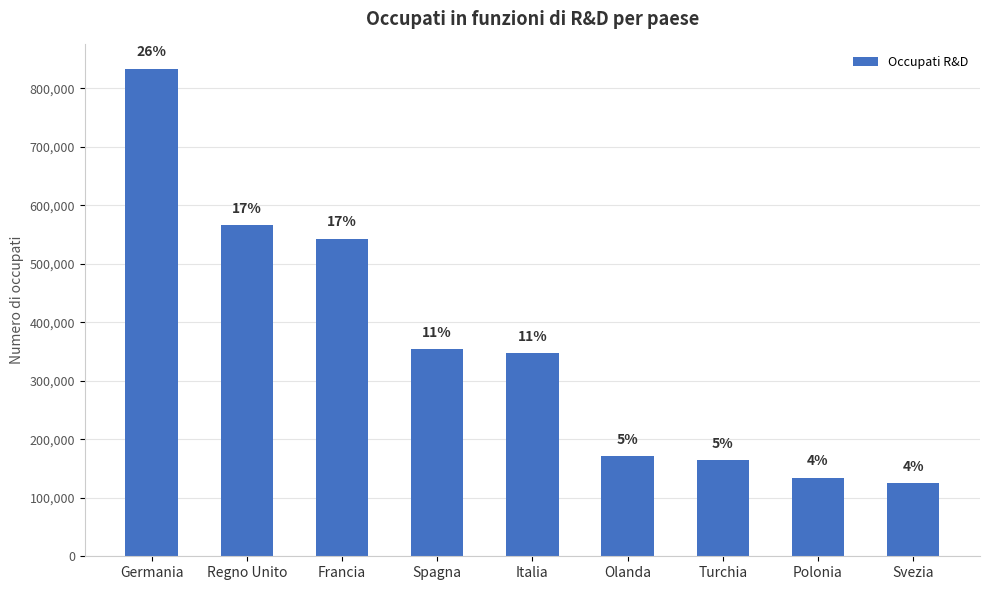

List the labels in order of value, largest first.

Germania, Regno Unito, Francia, Spagna, Italia, Olanda, Turchia, Polonia, Svezia